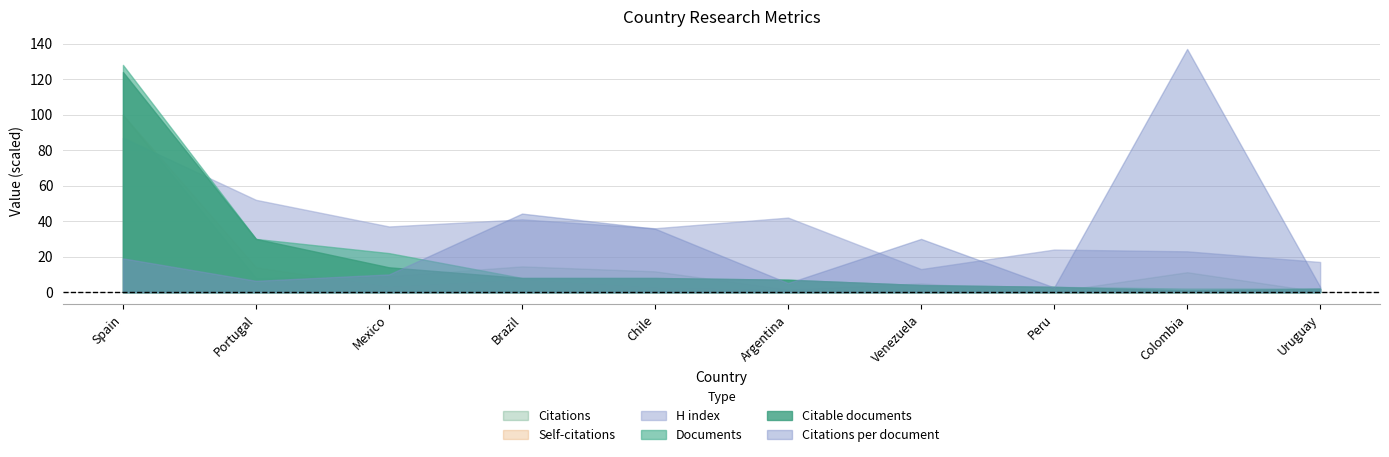

At which label is Citations closest to 610?

Brazil